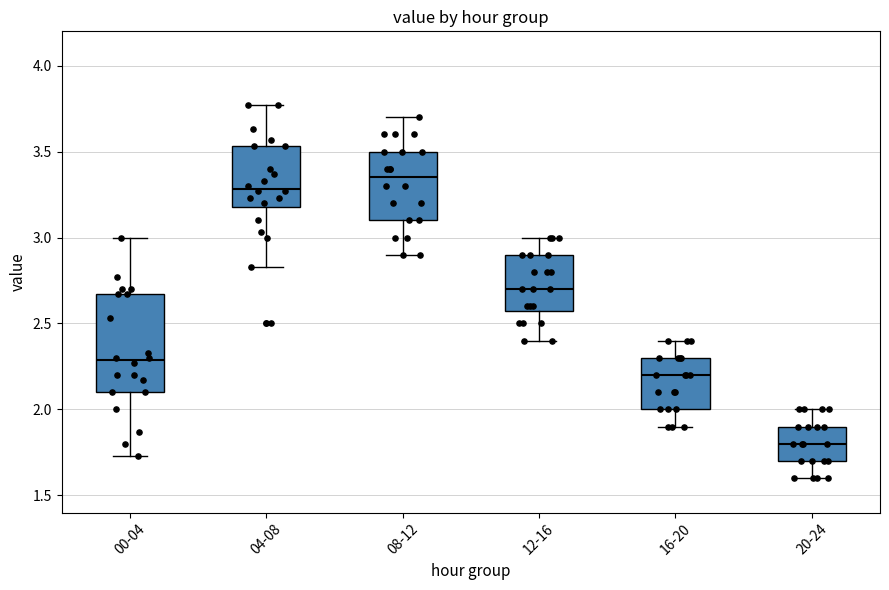

Where does the median line of the box for 16-20 sit on the y-axis? The values are not printed on the chart, so give them approximately, as read against the axis.

2.20